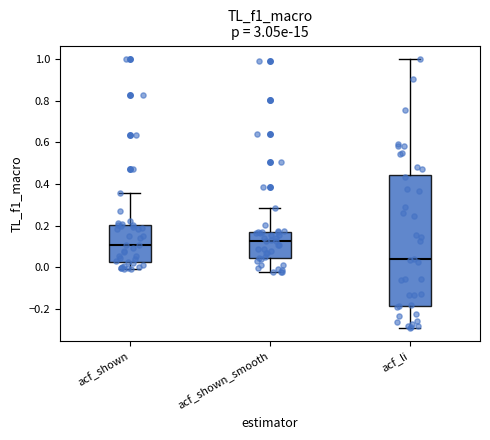

Where does the lower whisker of the box for acf_shown_smooth end on the y-axis? The values are not printed on the chart, so give them approximately, as read against the axis.

-0.02